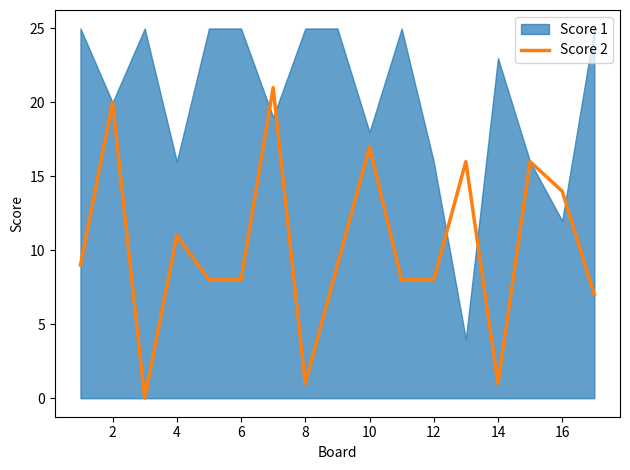

The Score 2 series shows 11 at 6. True or false?

False